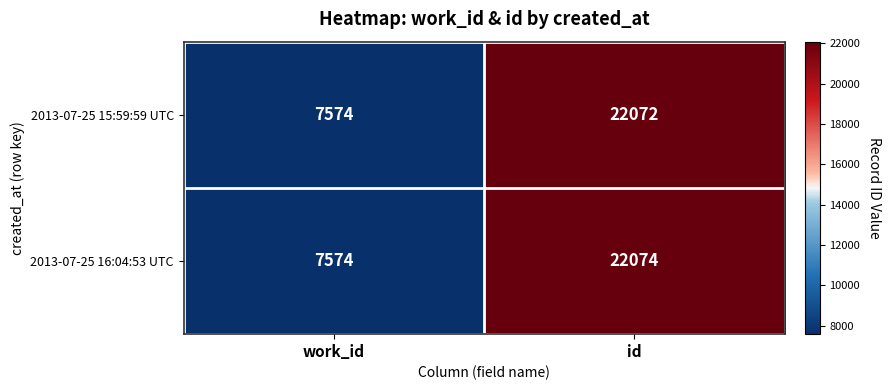

What is the minimum value shown in the chart?

7574